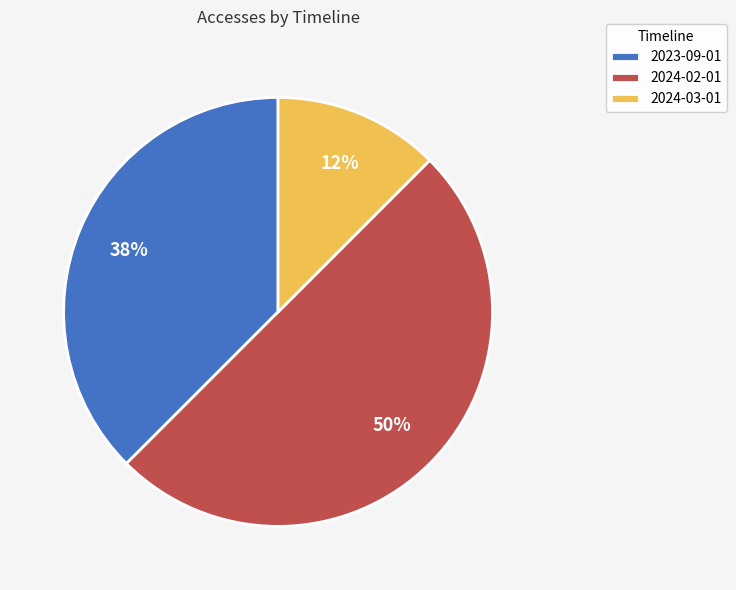

To the nearest percent, what percentage of the pie is 2024-02-01?

50%